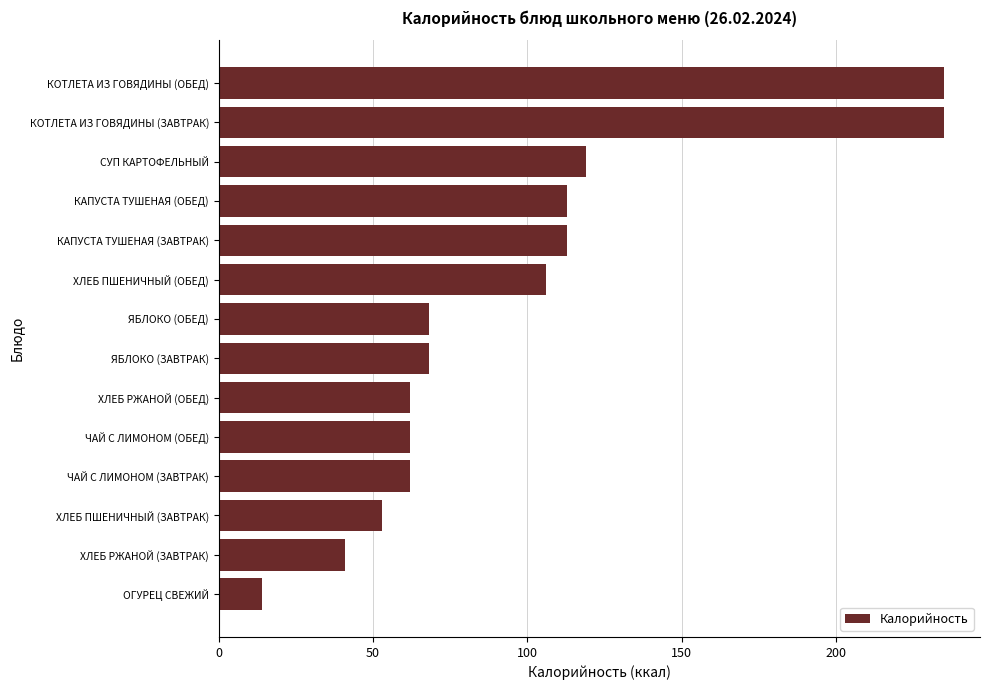

What is the maximum value shown in the chart?

235